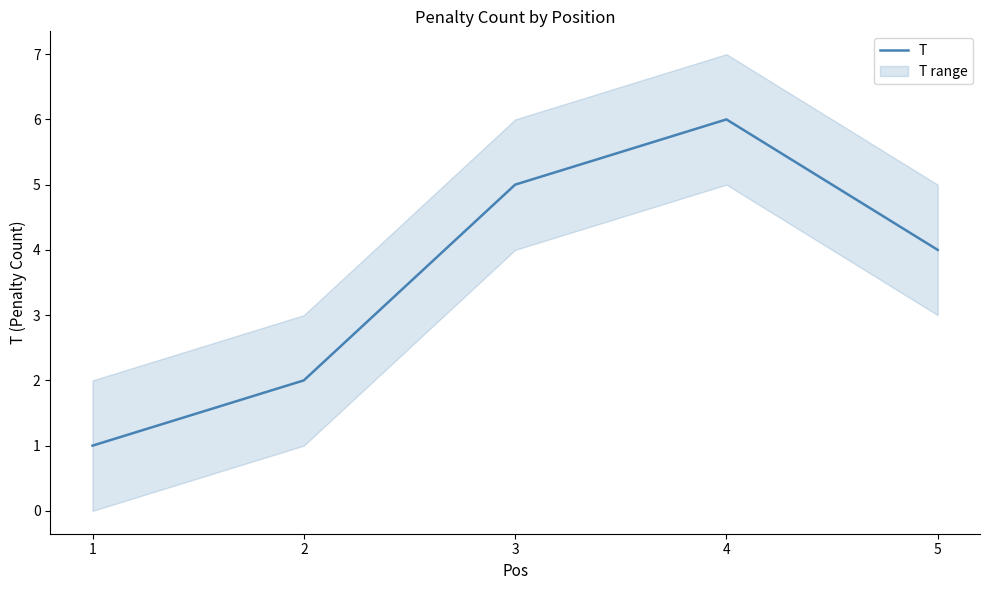

Is it true that the value at 1 is 1?

False